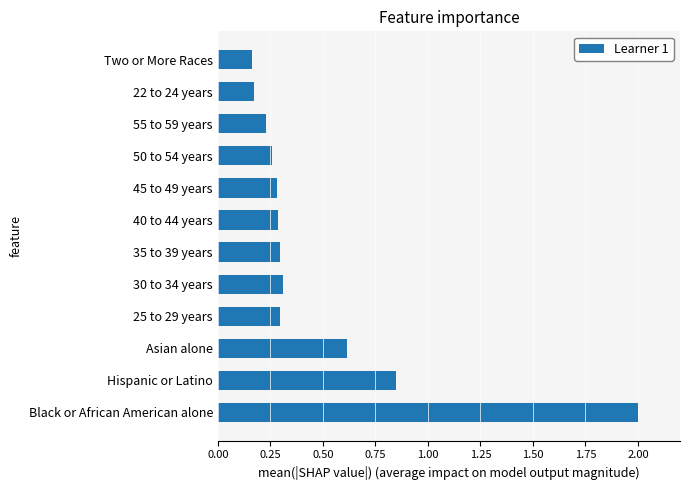

What is the difference between the second highest and second lowest values?

0.7